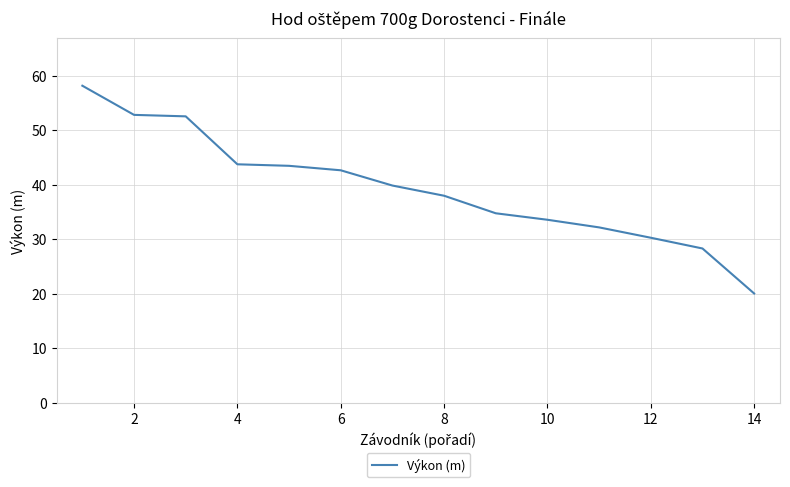

What is the difference between the maximum and minimum values?

38.1